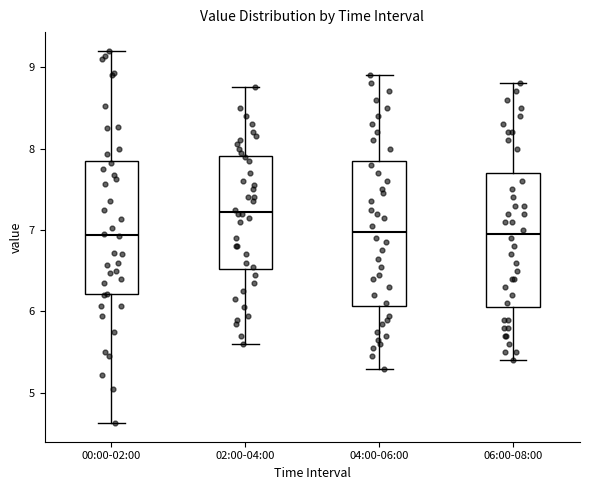

Where does the median line of the box for 02:00-04:00 sit on the y-axis? The values are not printed on the chart, so give them approximately, as read against the axis.

7.2